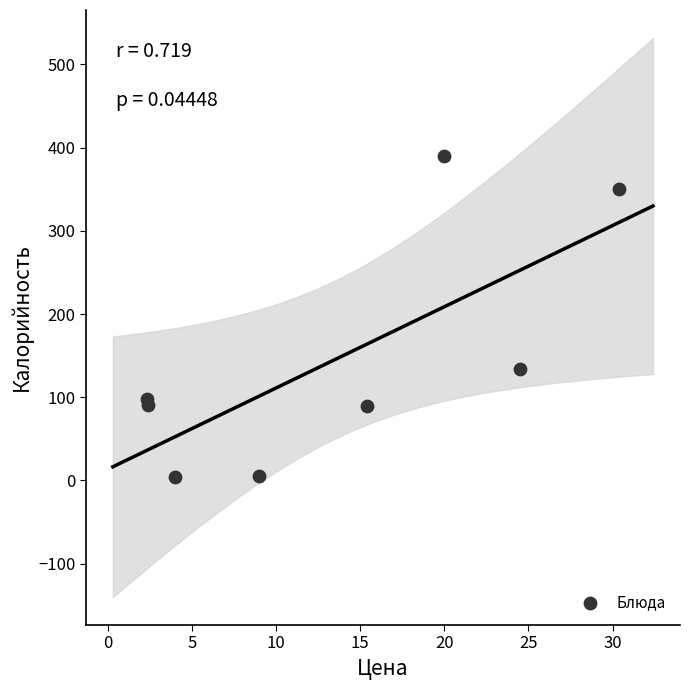

What Y value in the scatter plot is closest to 197?

134